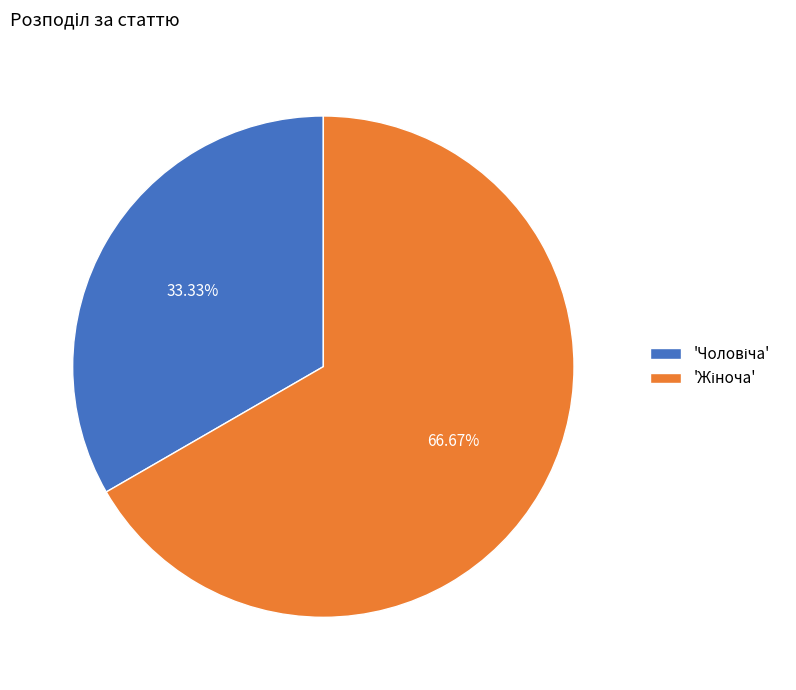

Does any single category account for the majority?

Yes